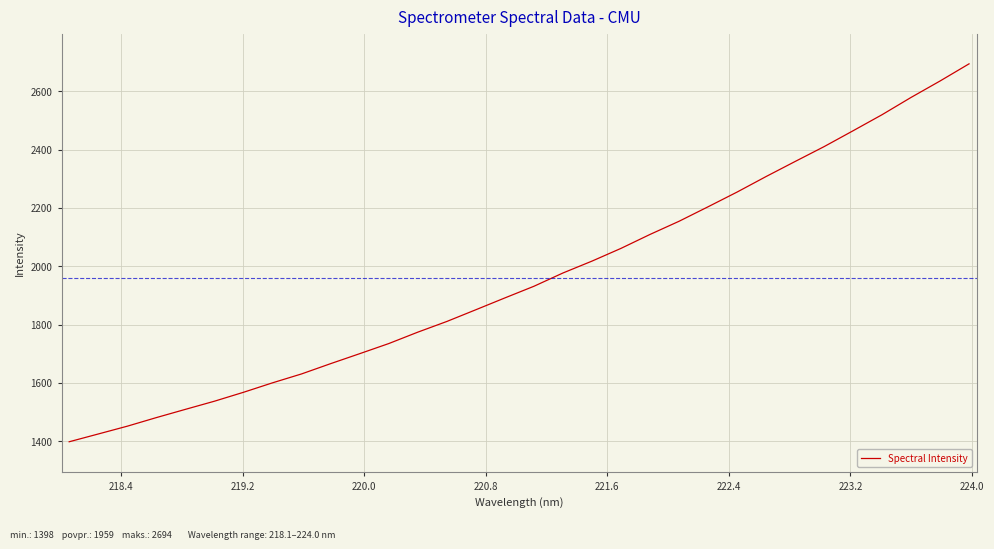

What is the smallest value displayed?

1398.3